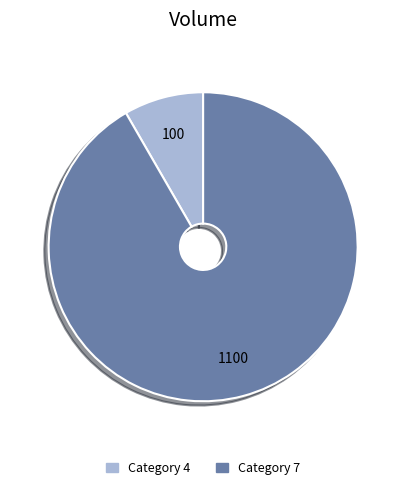

Rank the categories by value from highest to lowest.

Category 7, Category 4